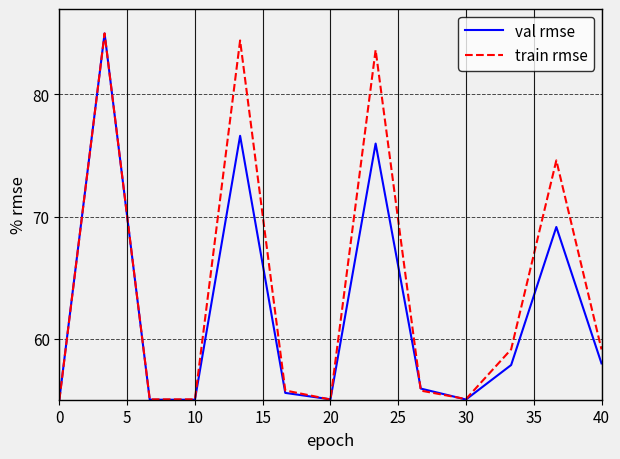

What is the smallest value displayed?

55.0